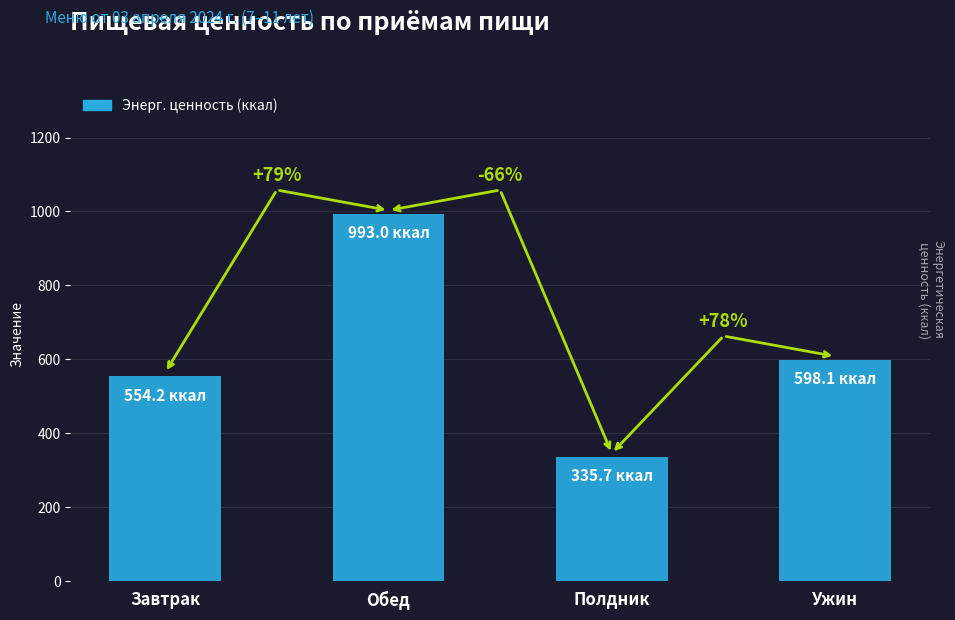

Between Завтрак and Обед, which is larger?

Обед